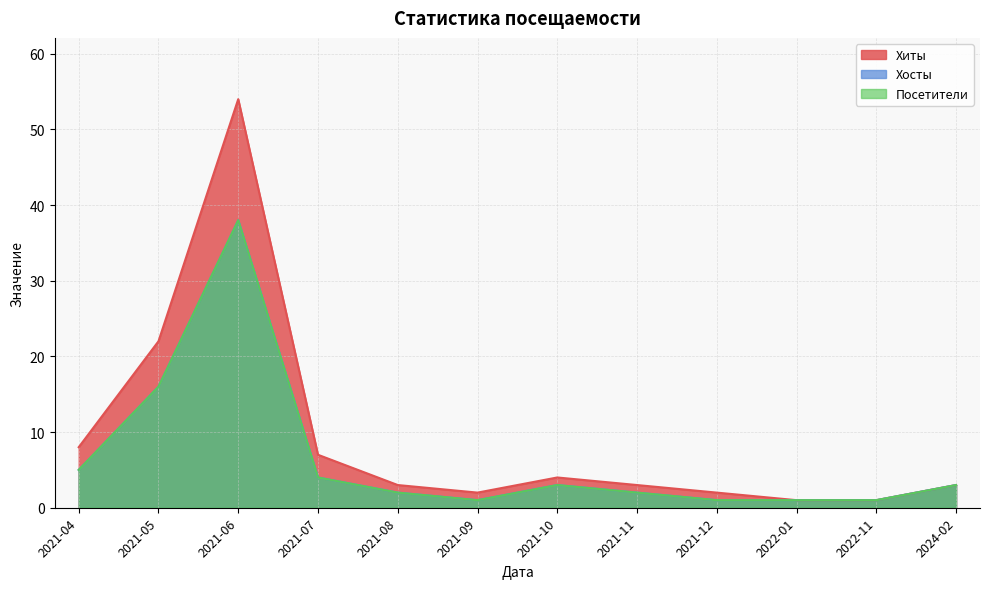

Reading left to right, what are all the values shown in this chart?

Хиты: 2021-04=8	2021-05=22	2021-06=54	2021-07=7	2021-08=3	2021-09=2	2021-10=4	2021-11=3	2021-12=2	2022-01=1	2022-11=1	2024-02=3
Хосты: 2021-04=5	2021-05=16	2021-06=38	2021-07=4	2021-08=2	2021-09=1	2021-10=3	2021-11=2	2021-12=1	2022-01=1	2022-11=1	2024-02=3
Посетители: 2021-04=5	2021-05=16	2021-06=38	2021-07=4	2021-08=2	2021-09=1	2021-10=3	2021-11=2	2021-12=1	2022-01=1	2022-11=1	2024-02=3